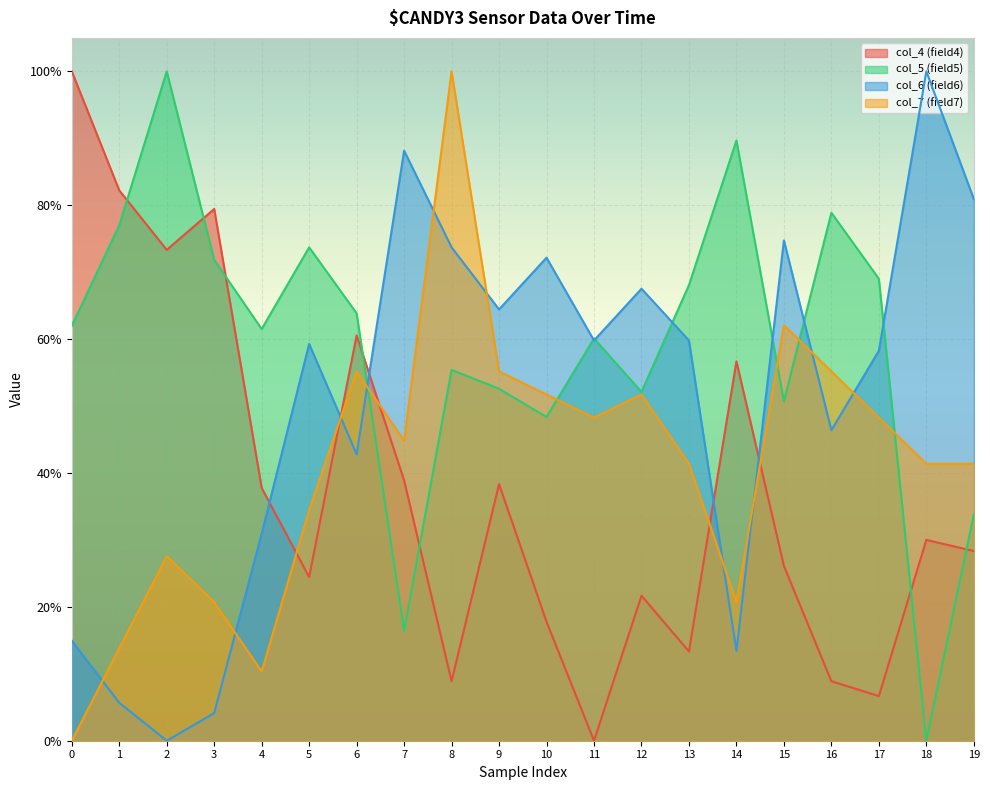

Is it true that col_7 (field7) equals 0.5 at 12?

True